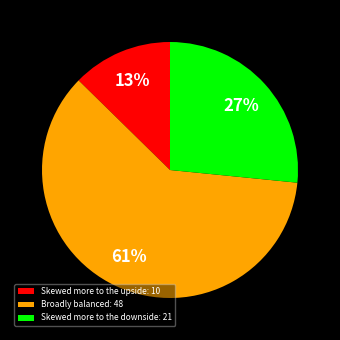

Which slice is the largest?

Broadly balanced